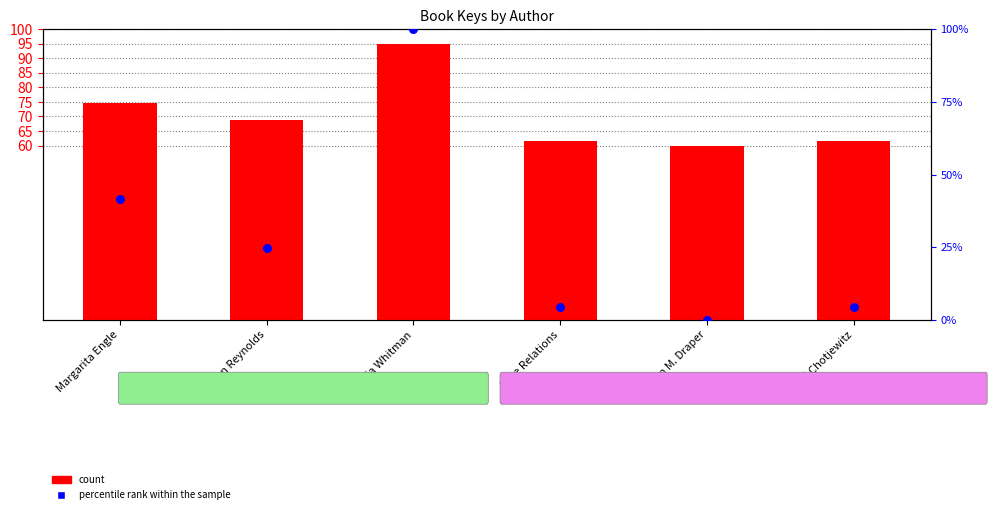

Approximately how many times larger is the value at Jason Reynolds compared to Face Relations?

1.1